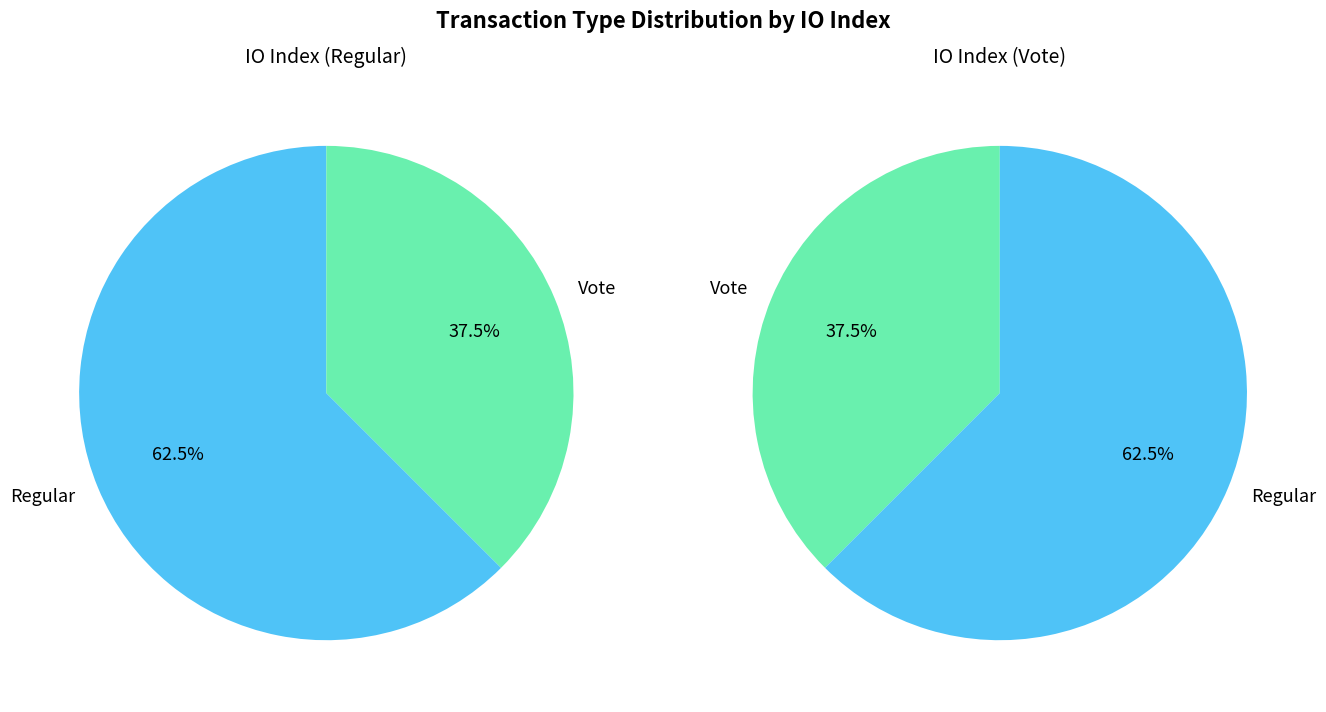

Which has a higher value, Vote or Regular?

Regular